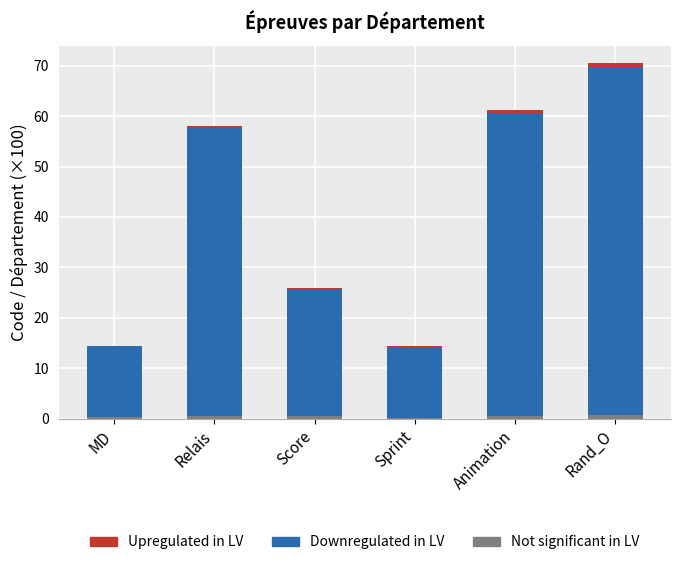

What is the difference between the second highest and minimum values in the Upregulated in LV series?

0.5